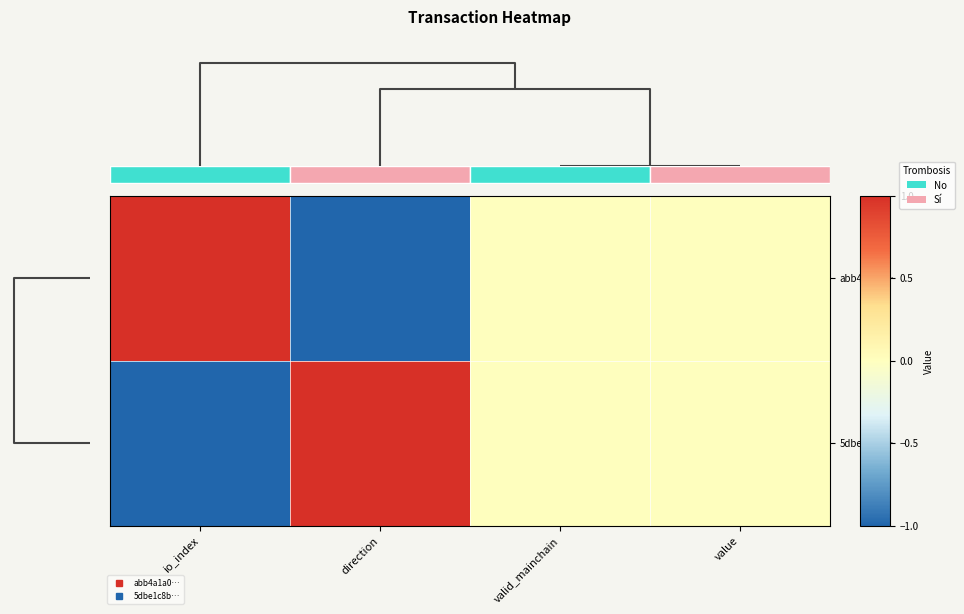

True or false: 5dbe1c8b… has a value of 0 at value.

True